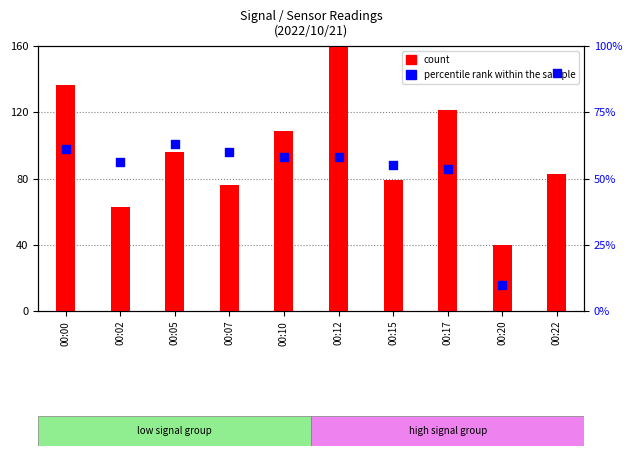

What are all the series names shown in the legend?

count, percentile rank within the sample